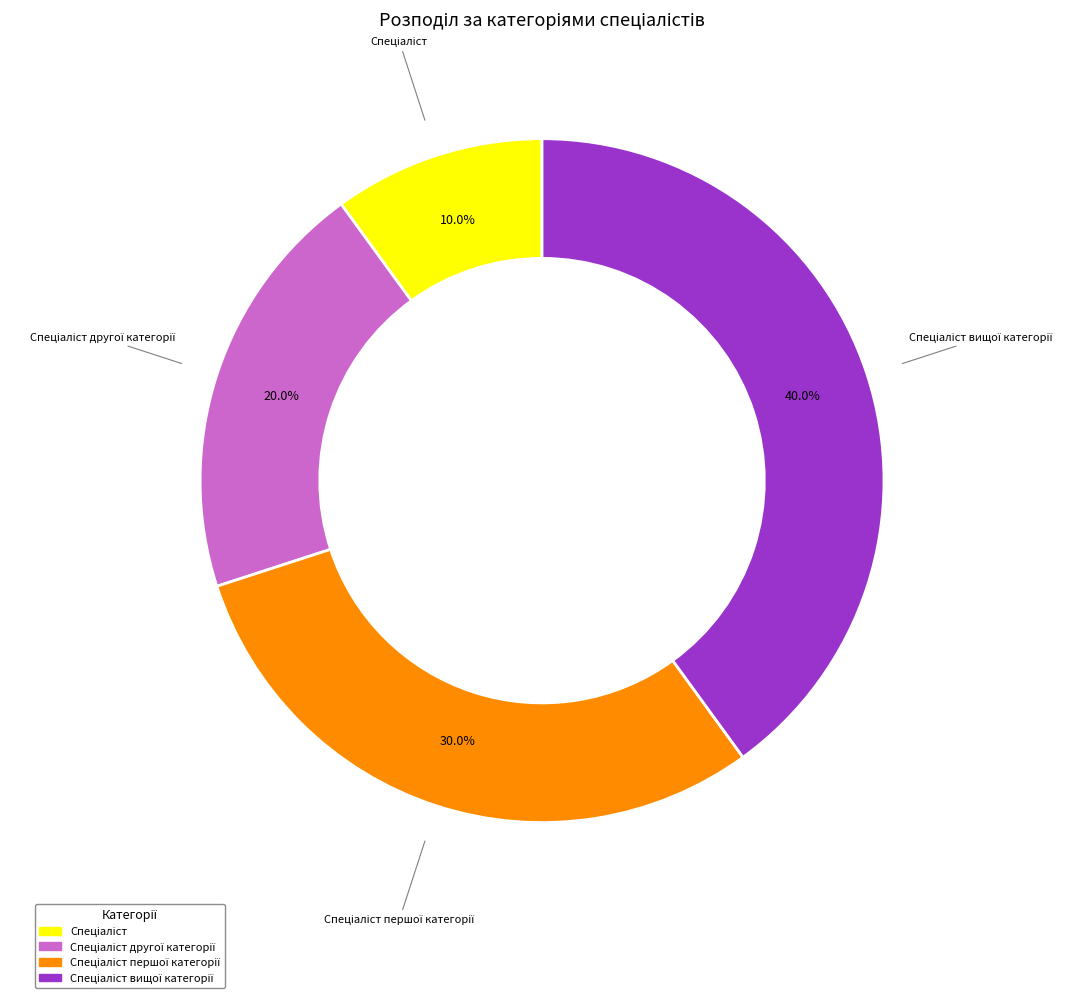

Does any single category account for the majority?

No